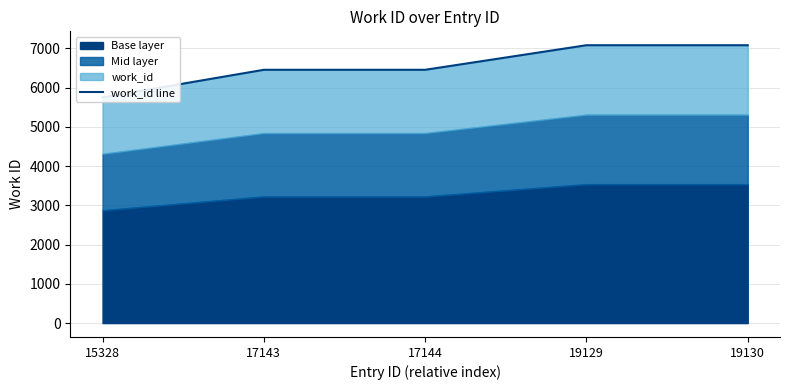

Reading left to right, what are all the values shown in this chart?

5750	6454	6454	7080	7080